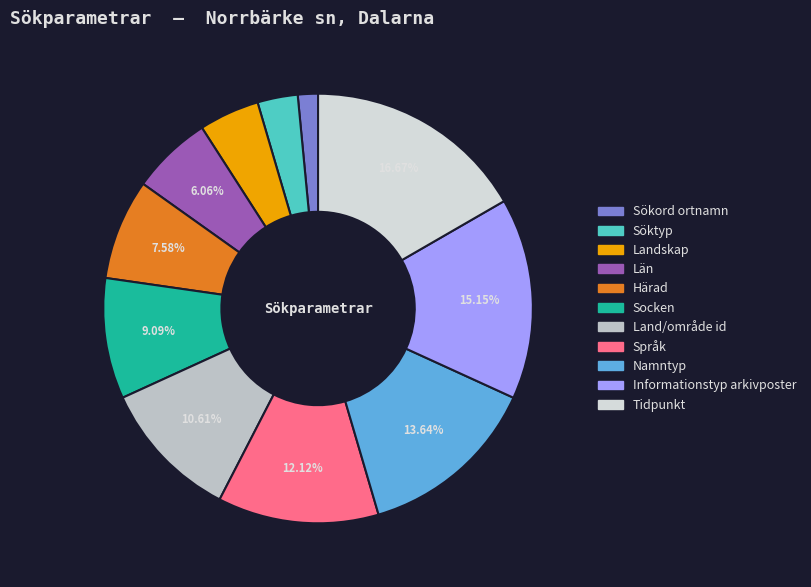

True or false: Språk accounts for 12% of the total.

True